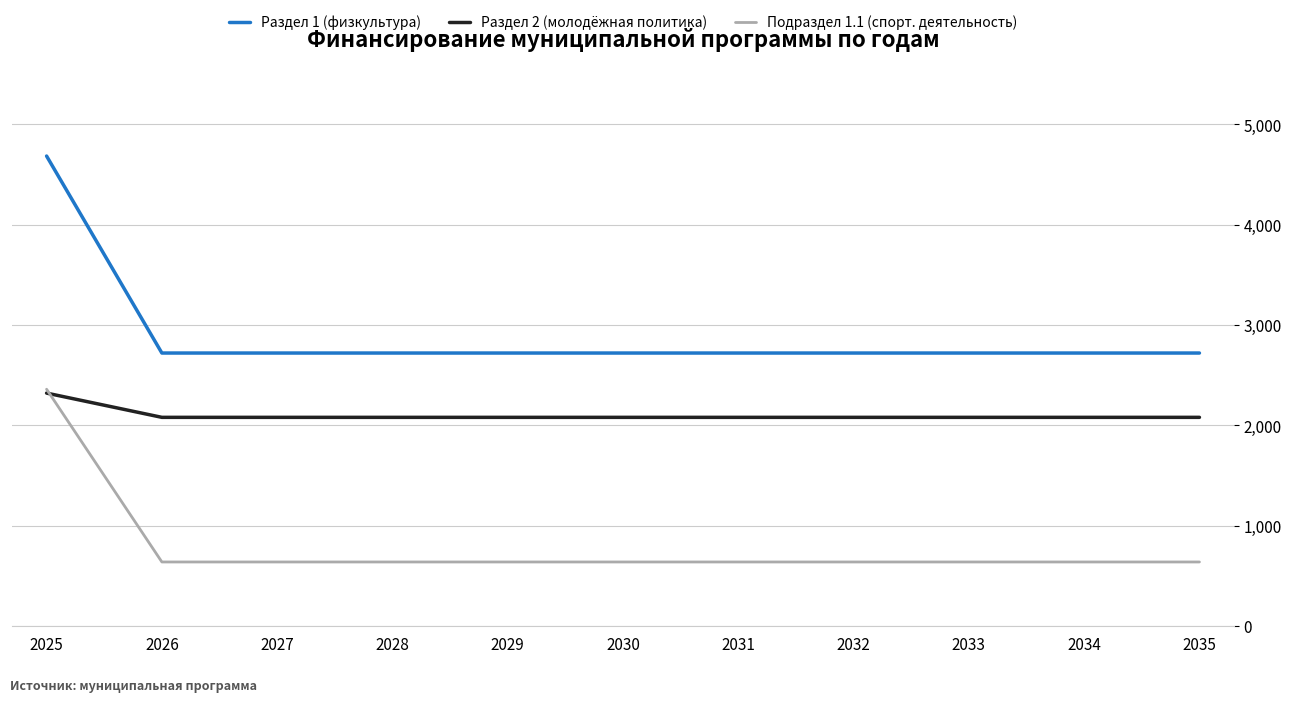

What is the difference between the maximum and minimum values in the Раздел 2 (молодёжная политика) series?

241.6